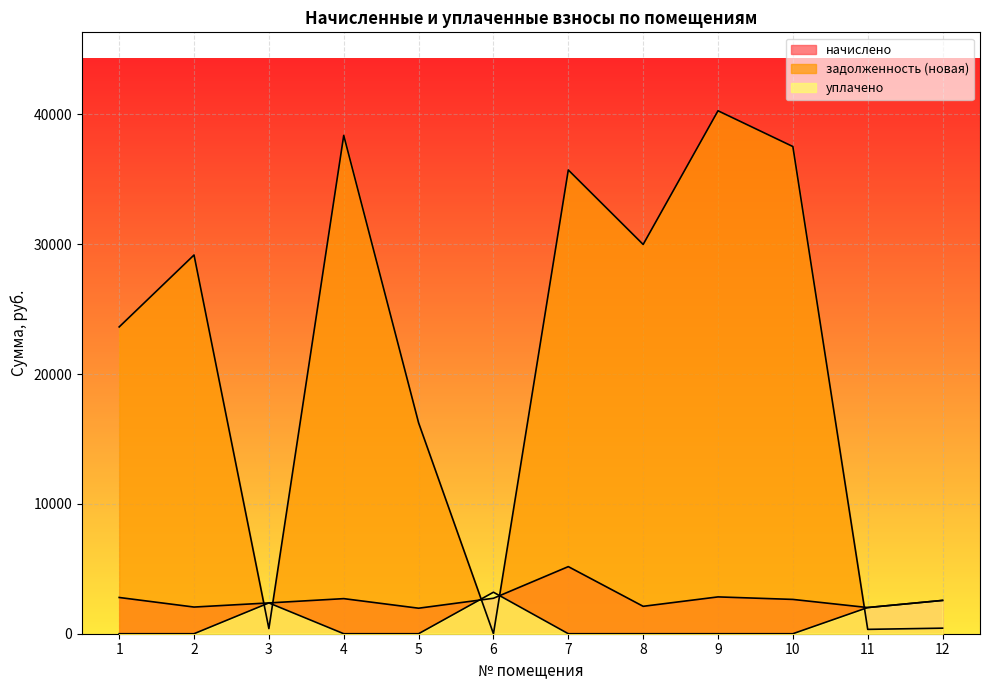

Does the chart display data point markers on the line(s)?

No